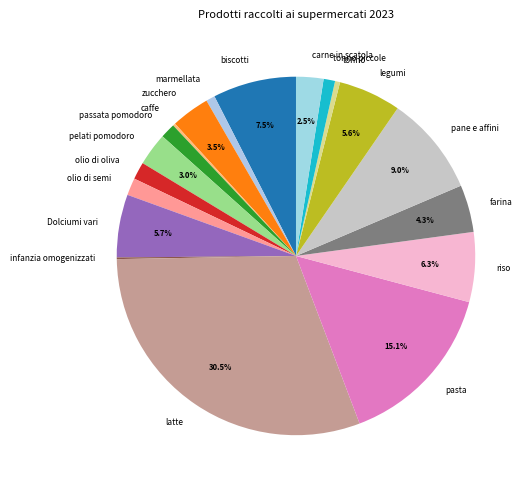

What is the largest slice in the pie chart?

latte